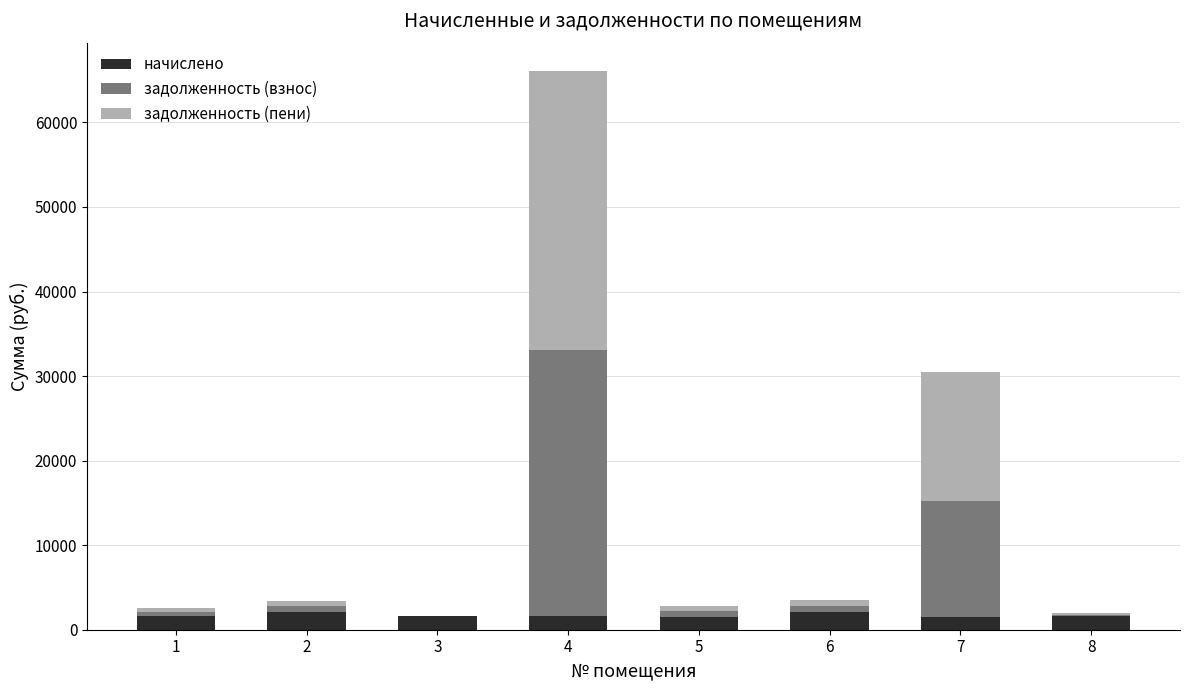

What is the highest value of the начислено series?

2078.6